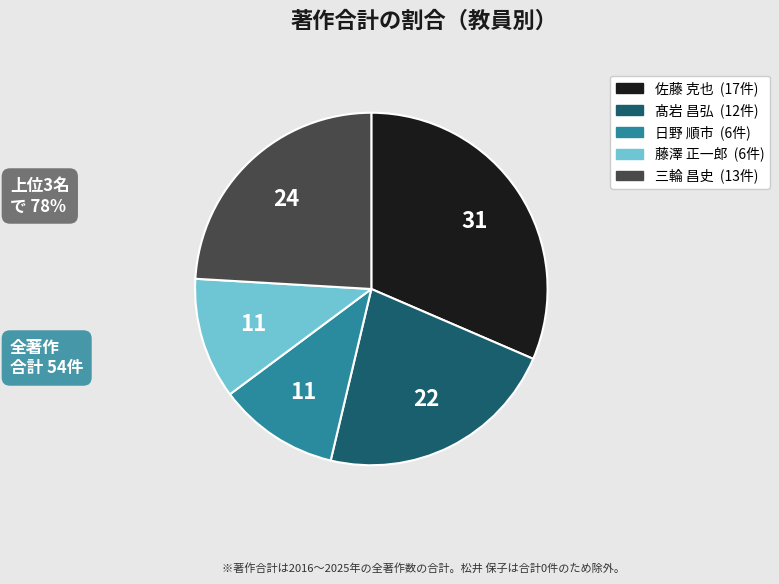

Does any single category account for the majority?

No